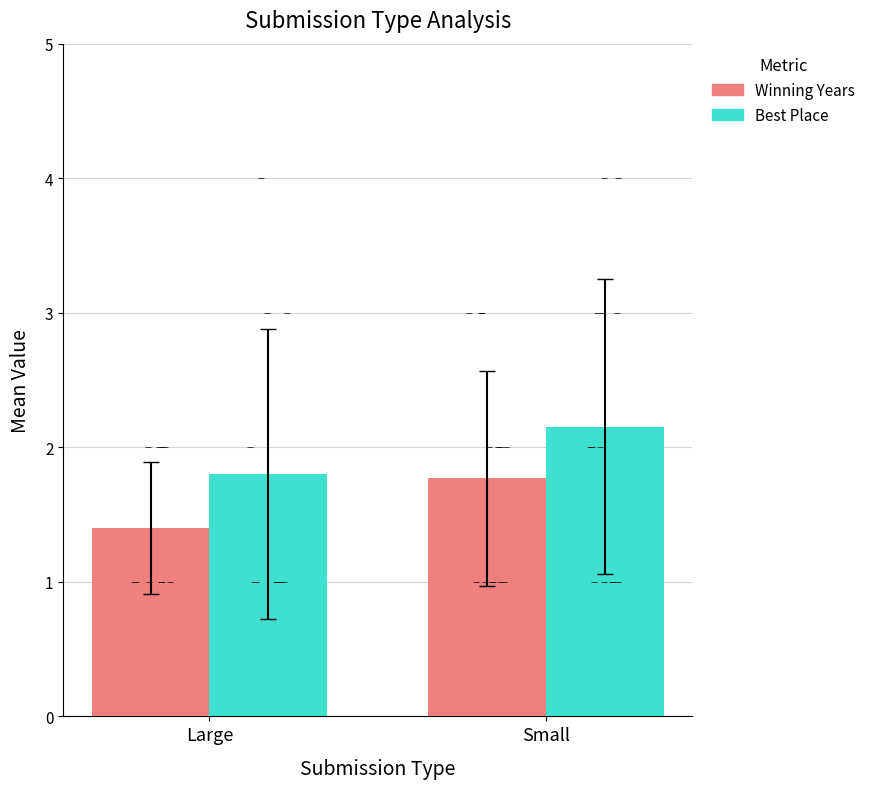

What are all the series names shown in the legend?

Winning Years, Best Place